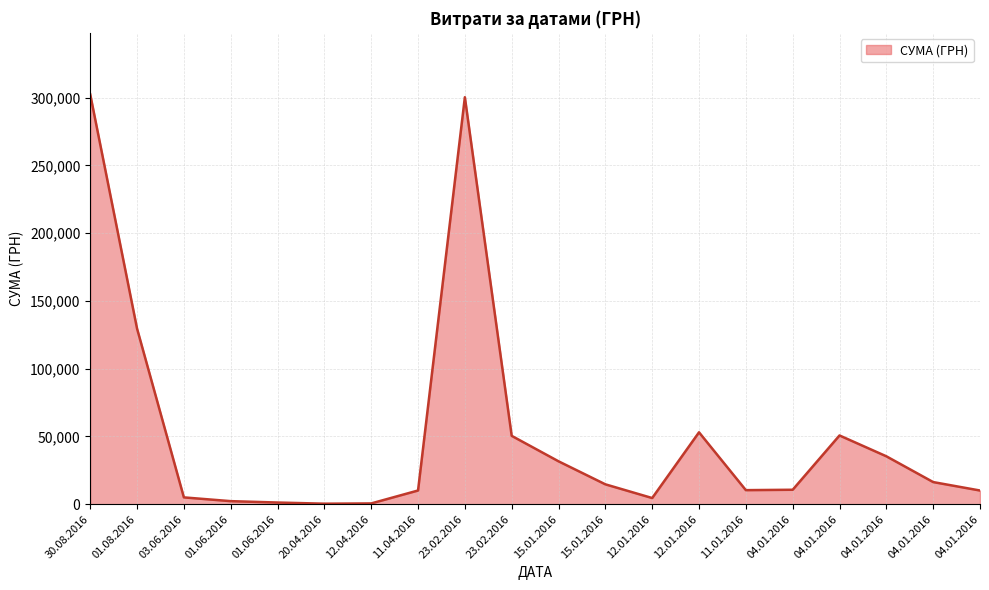

What is the label of the 15th point from the right?

20.04.2016